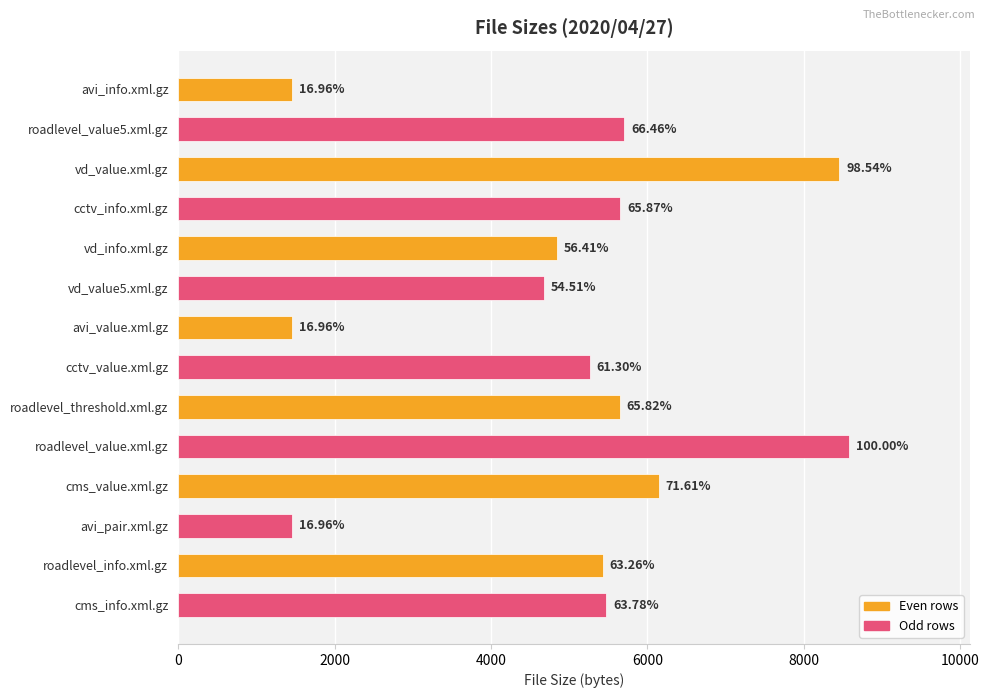

What is the maximum value shown in the chart?

8579